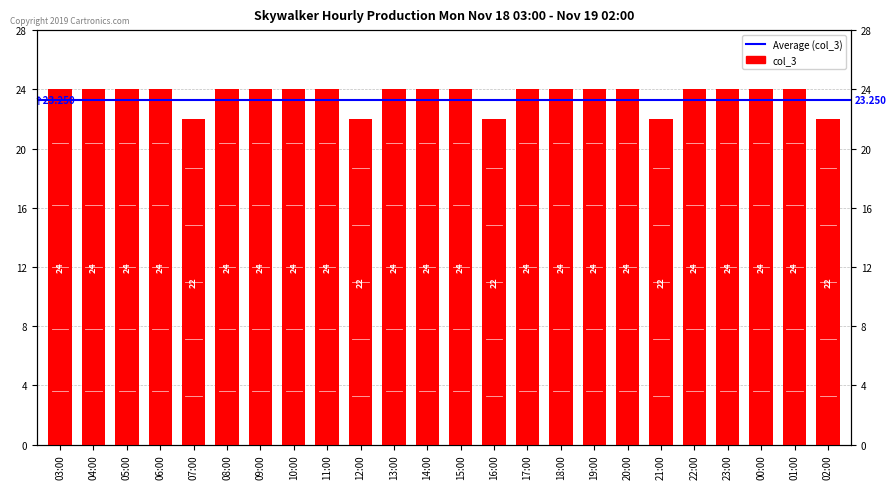

What is the difference between the maximum and minimum values?

2